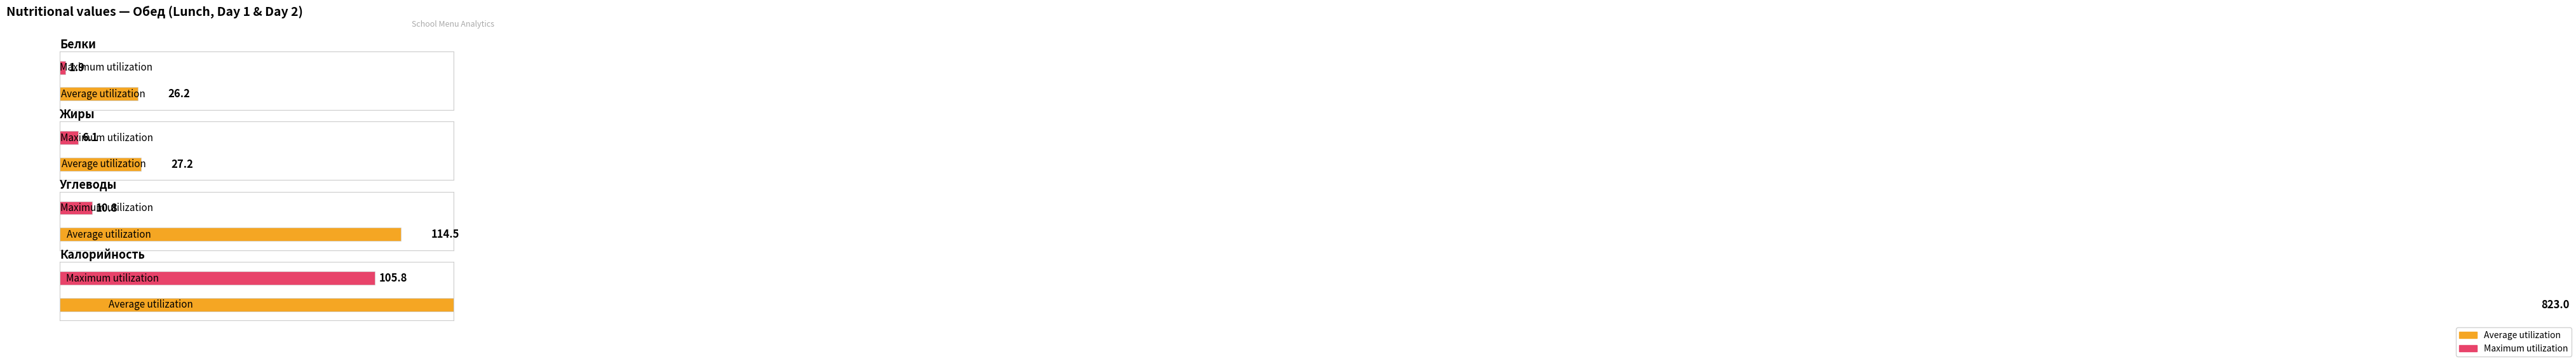

How many groups of bars are there?

4